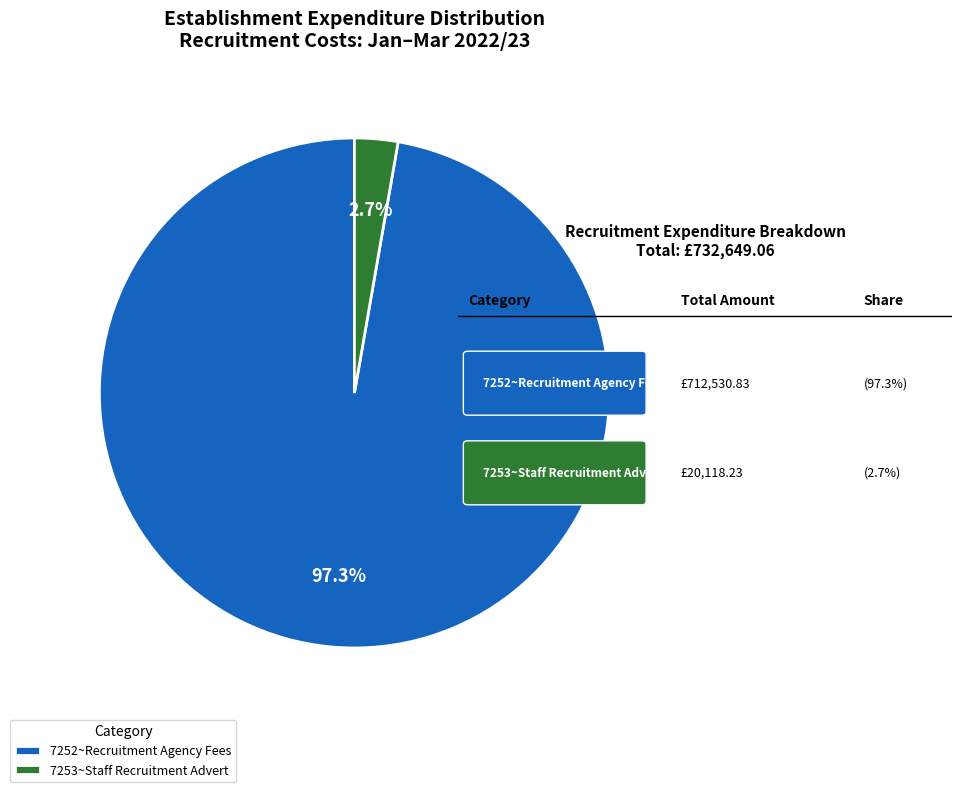

What is the majority slice?

7252~Recruitment Agency Fees